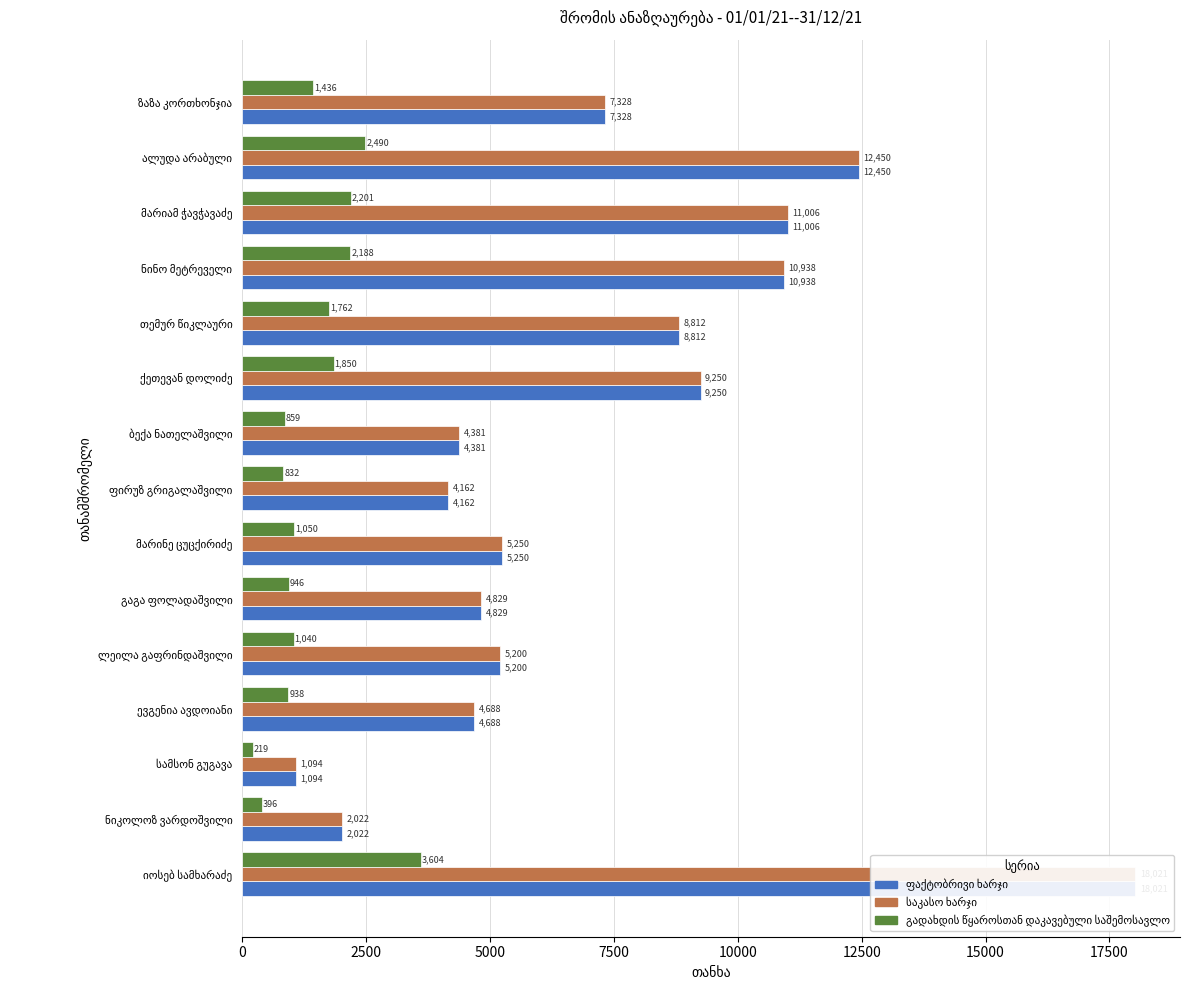

The ფაქტობრივი ხარჯი series shows 2021.7 at ნიკოლოზ ვარდოშვილი. True or false?

True